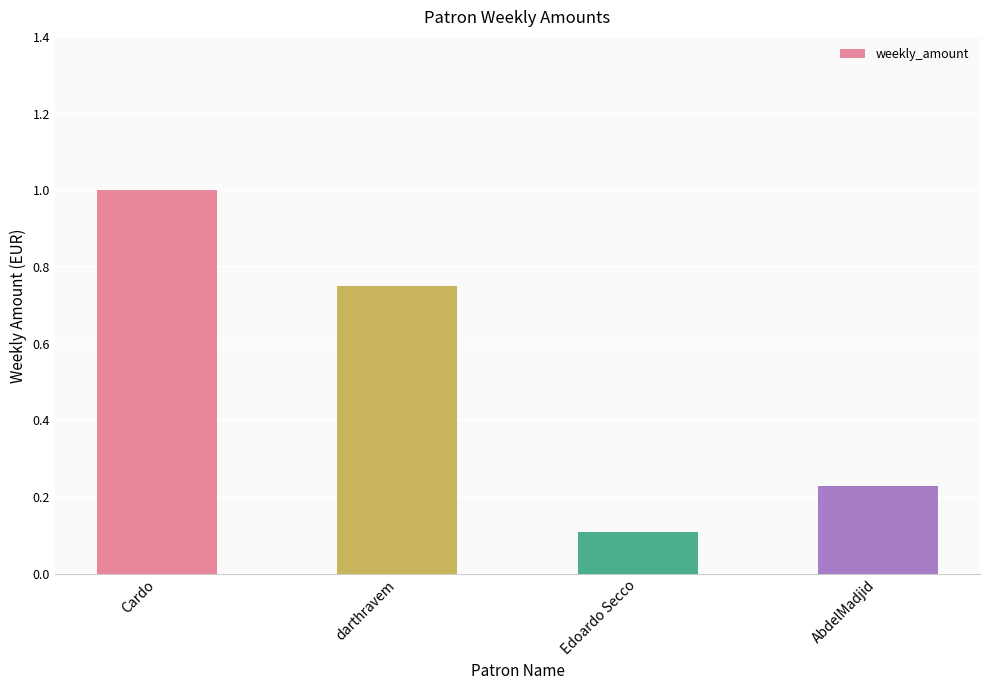

Does the chart contain any negative values?

No